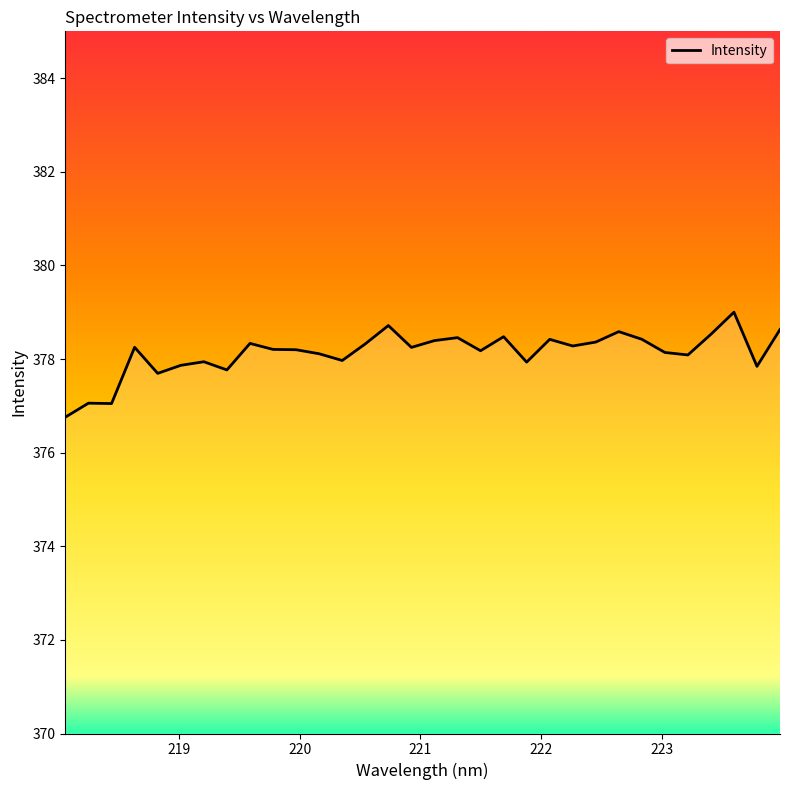

How many lines are shown in the chart?

1